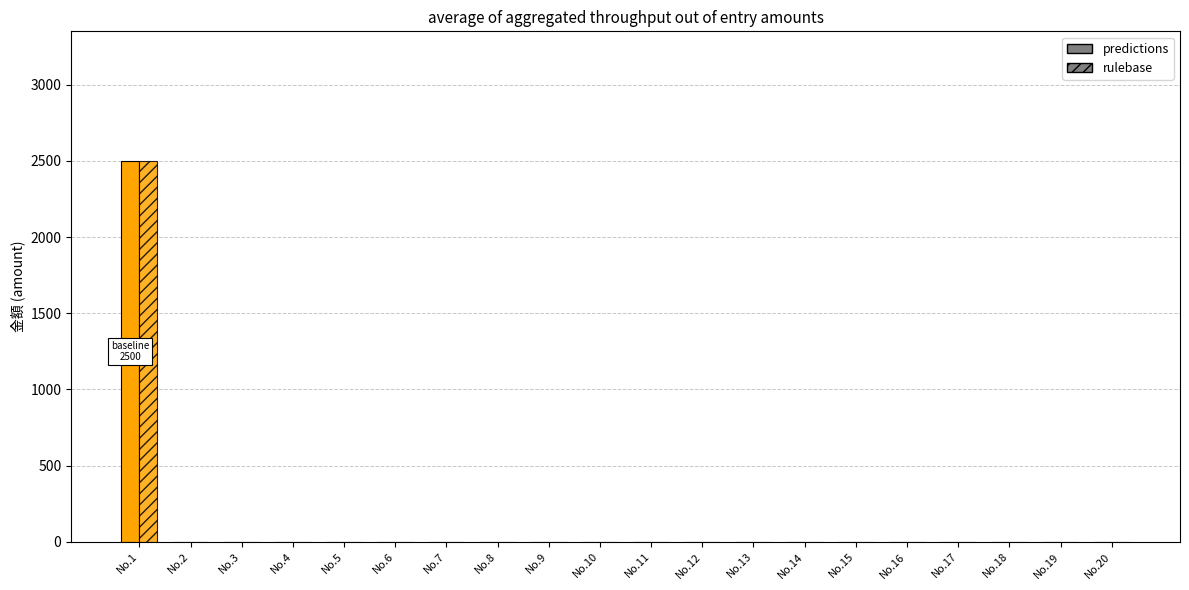

Rank the series by their maximum value, from lowest to highest.

predictions, rulebase